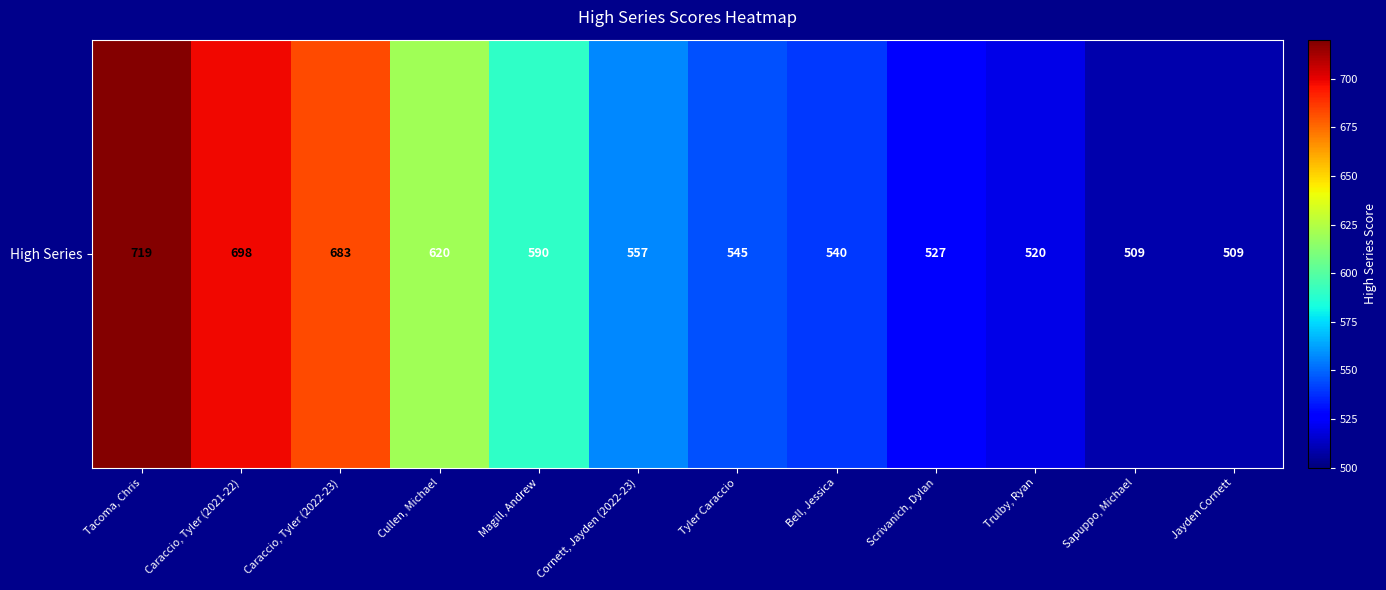

Approximately how many times larger is the value at Magill, Andrew compared to Cullen, Michael?

1.0